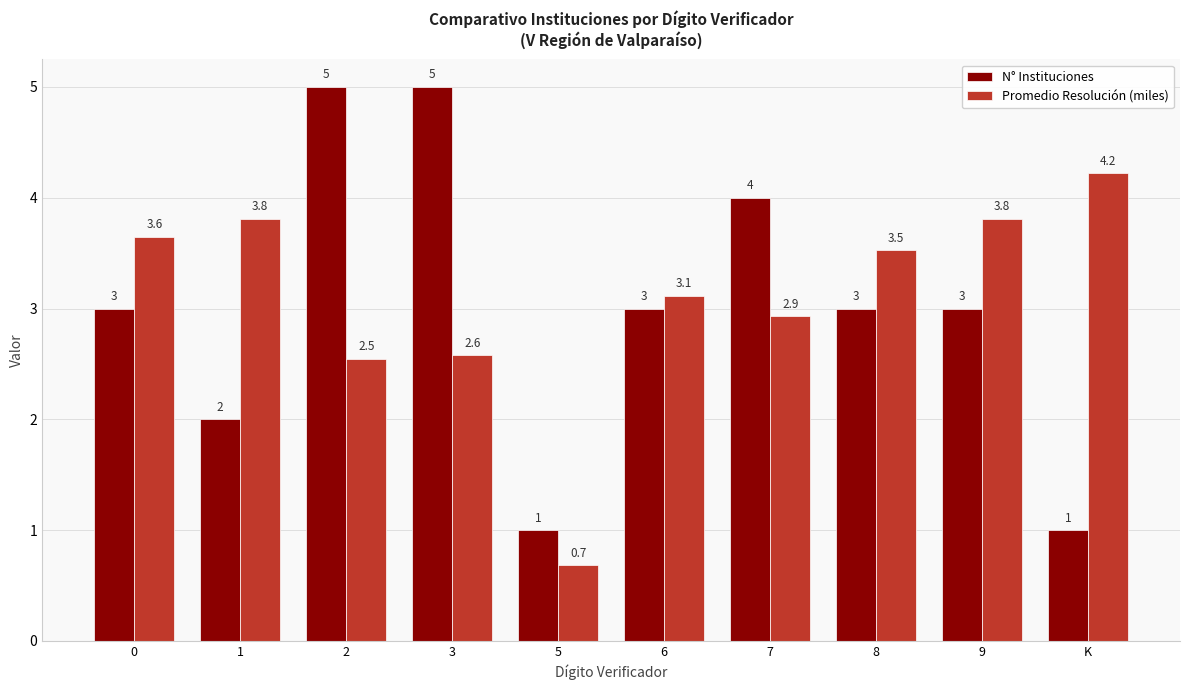

What value does the Promedio Resolución (miles) series have at 0?

3.6